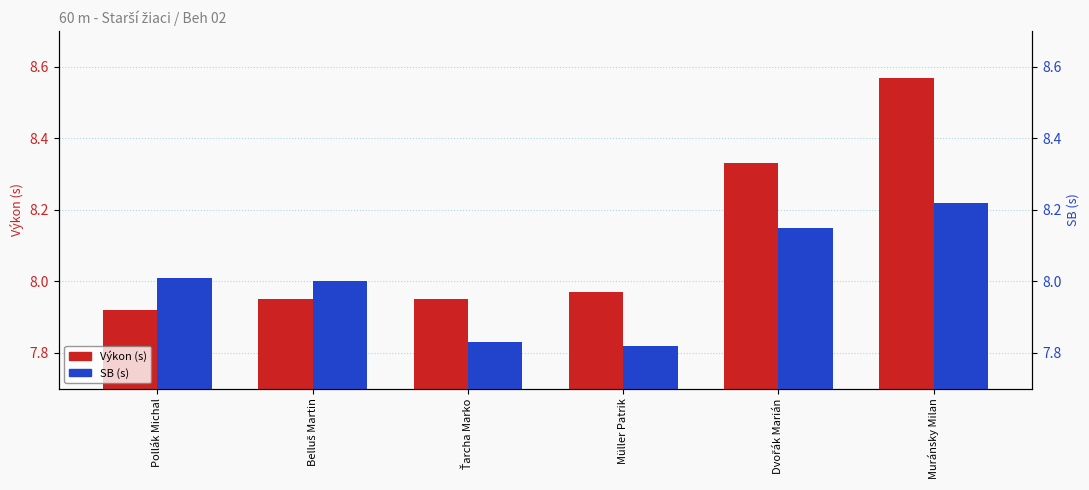

Between Müller Patrik and Dvořák Marián, which series saw the biggest shift?

Výkon